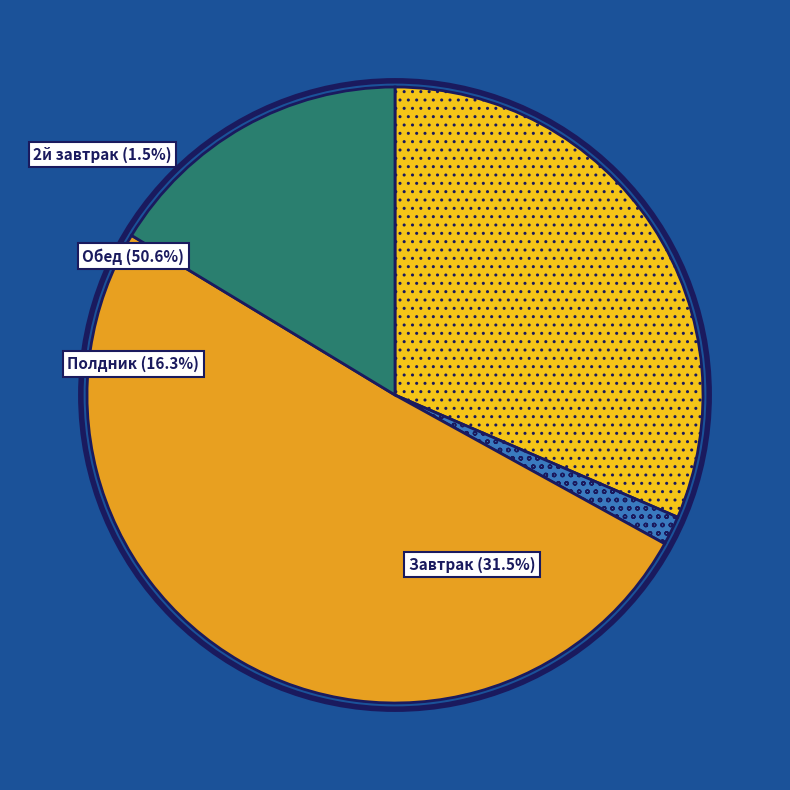

Which has a higher value, Завтрак or 2й завтрак?

Завтрак